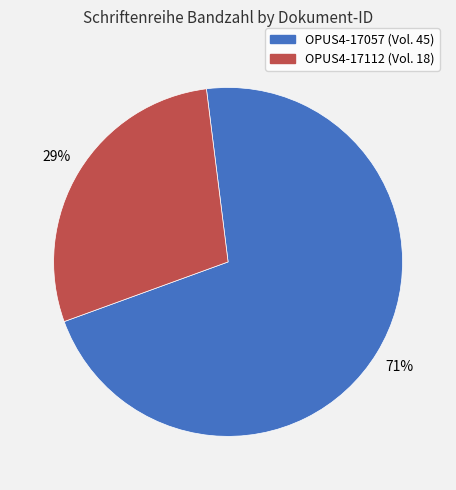

The OPUS4-17057 slice represents 86% of the pie. True or false?

False